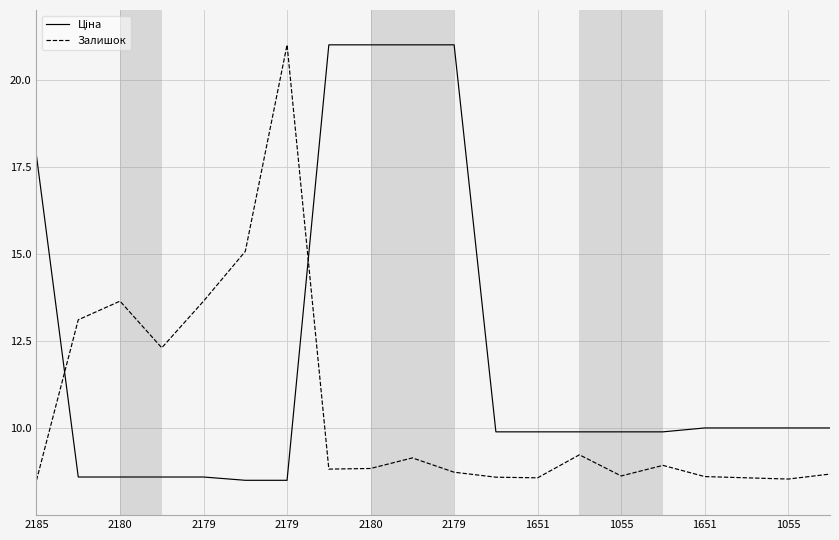

What is the highest value of the Залишок series?

21.0